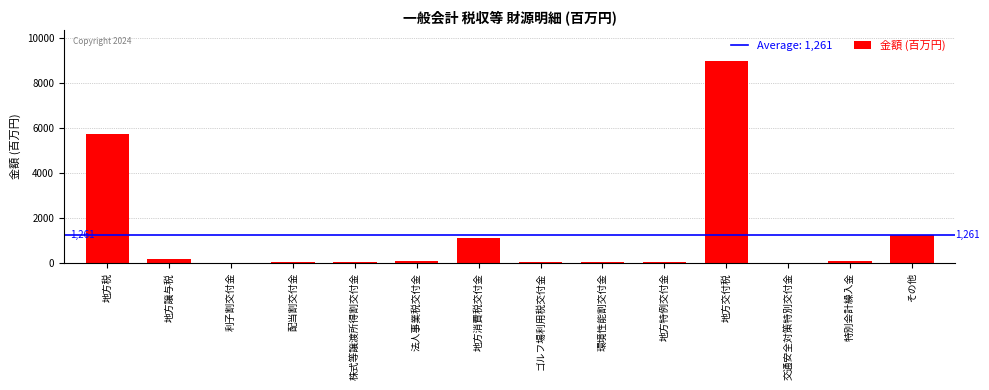

The value at 配当割交付金 is 36. True or false?

True